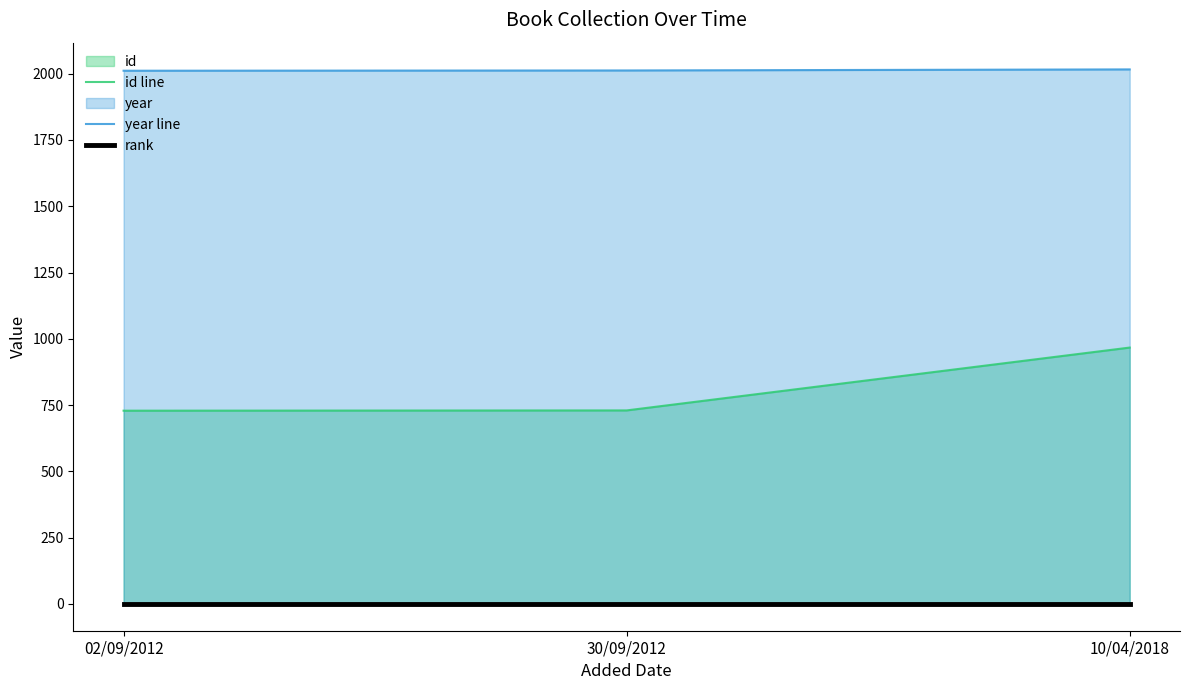

Rank the series by their maximum value, from lowest to highest.

rank, id line, year line